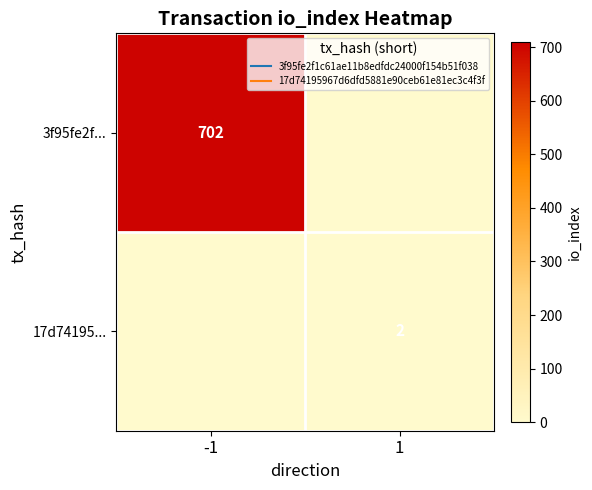

How many data points does each series have?

2